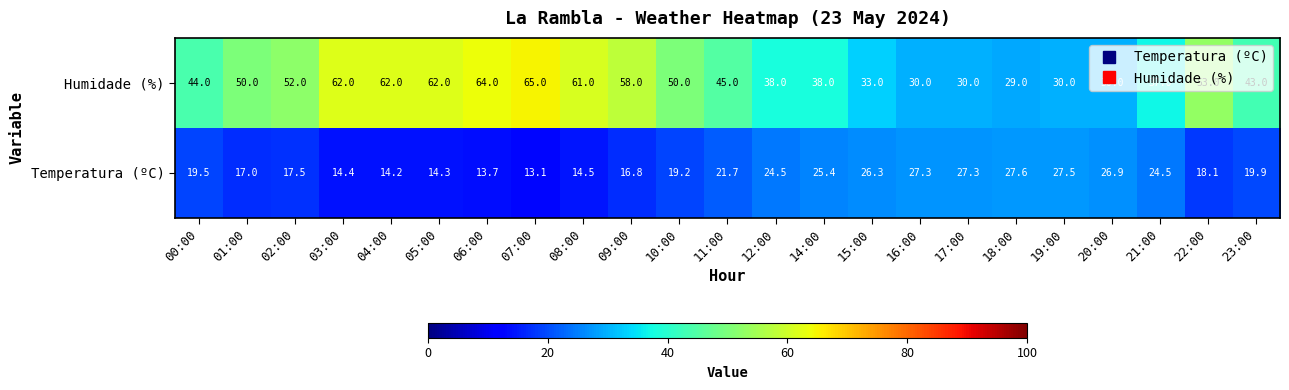

Is it true that Temperatura (ºC) equals 12.5 at 14:00?

False